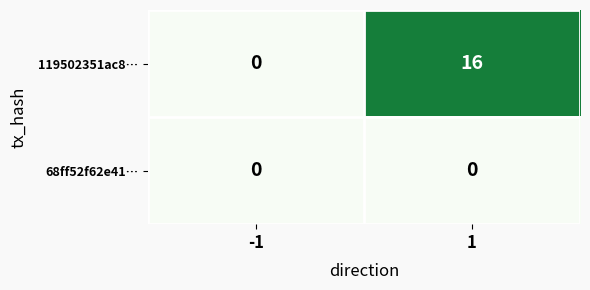

Which series has the largest total across all categories?

119502351ac8…